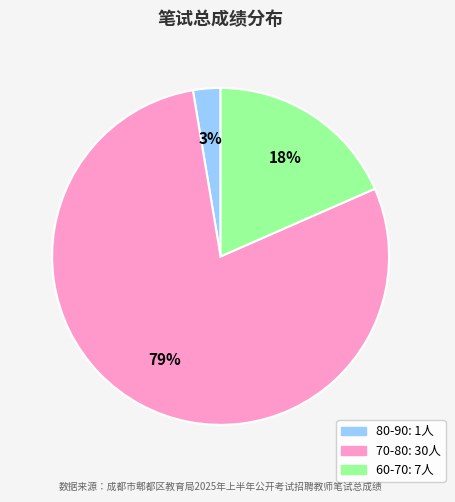

How many segments does this pie chart have?

3